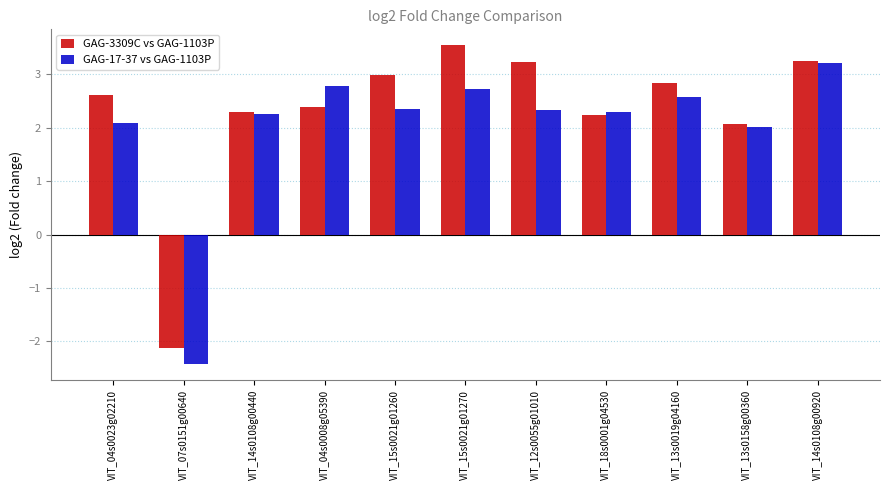

What value does the GAG-17-37 vs GAG-1103P series have at VIT_04s0023g02210?

2.1